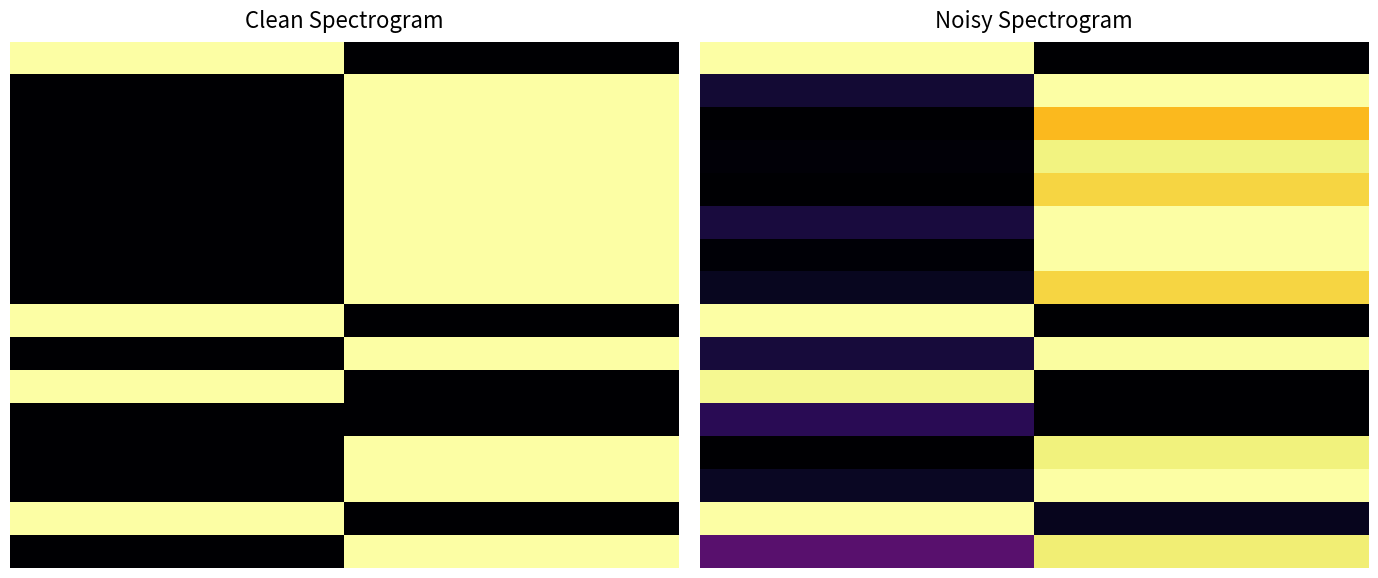

How many data points does each series have?

2